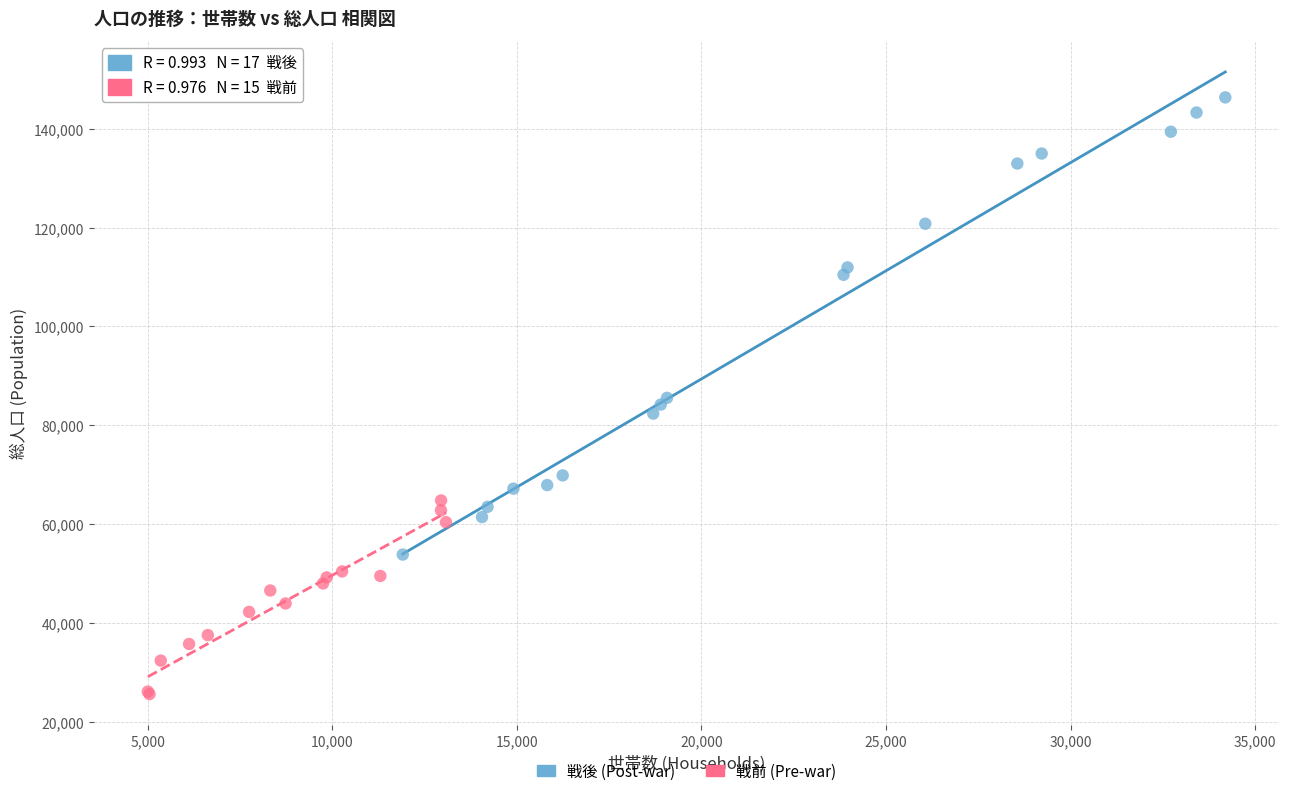

Which series contains the highest Y value?

戦後 (Post-war)